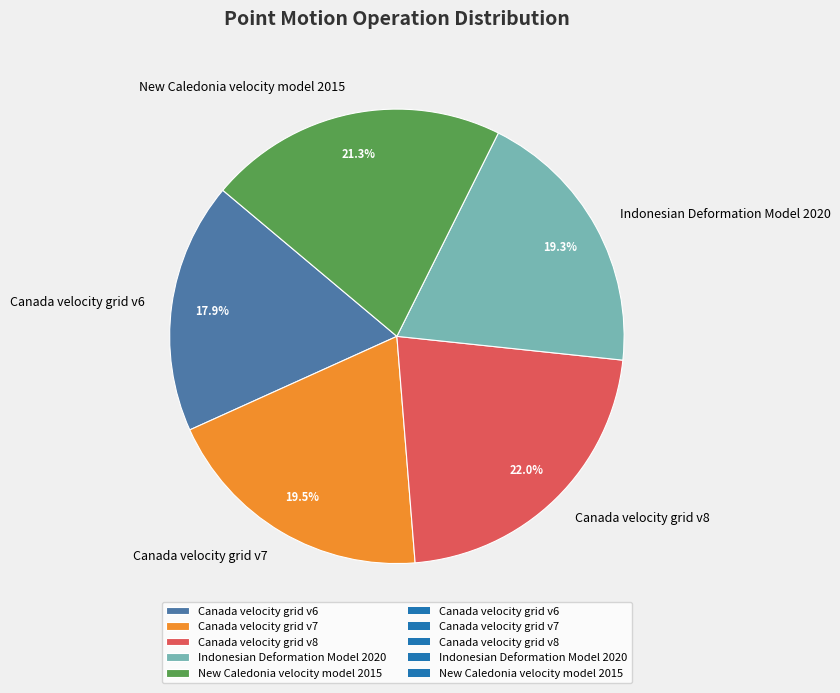

Is there any slice that represents more than half of the pie?

No